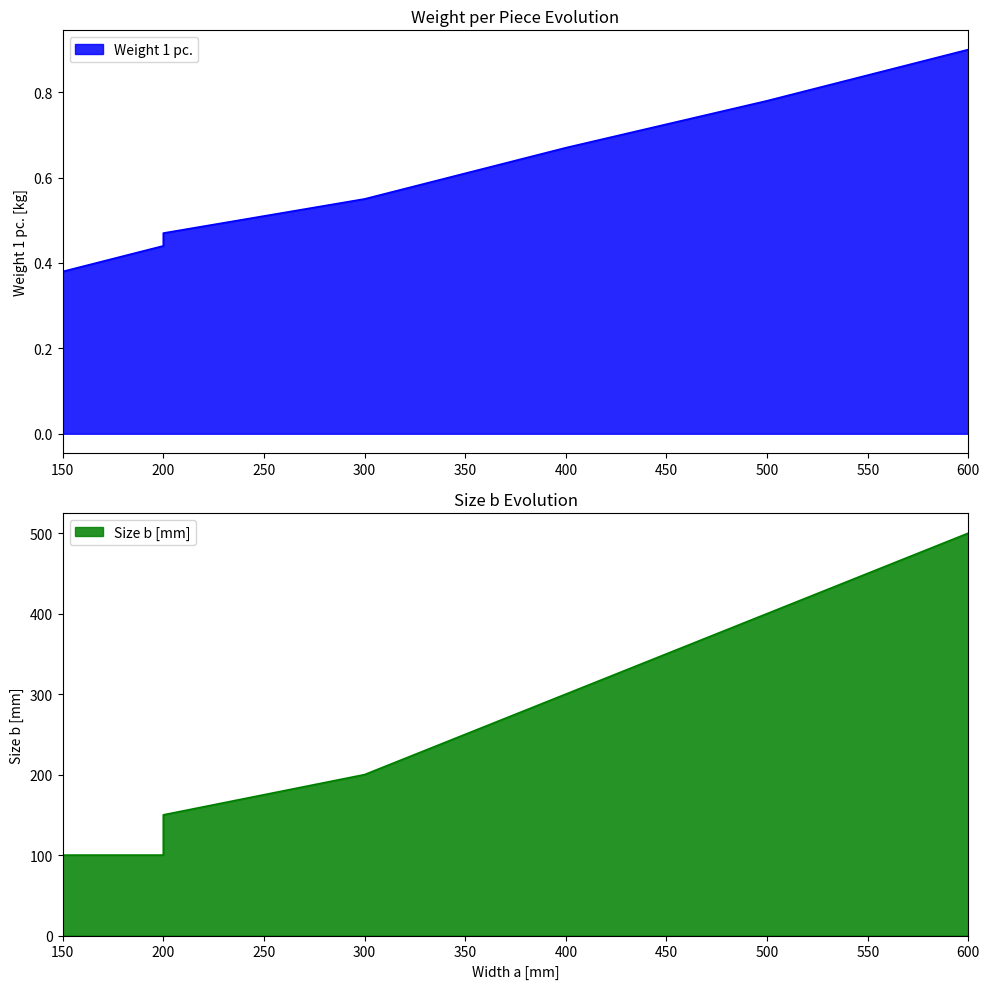

Which label corresponds to the smallest value in the chart?

150